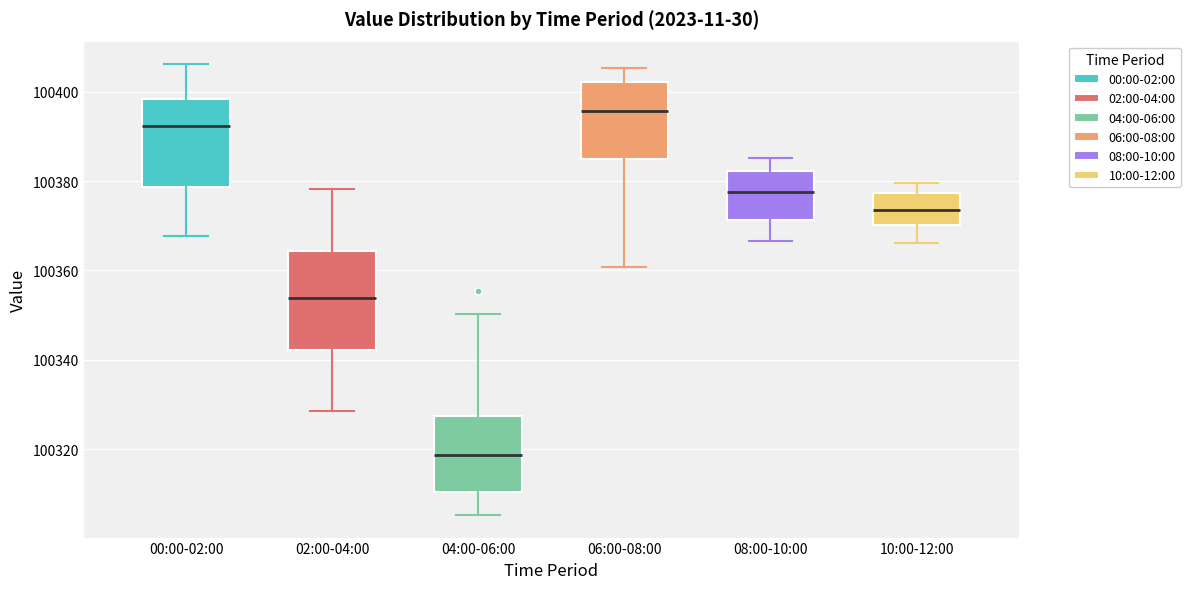

Reading left to right, read every box against the y-axis: the position of its median line, the range the box covers, and the ends of its whiskers. The values are not printed on the chart, so give them approximately, as read against the axis.

00:00-02:00: median 100392, box 100378 to 100398, whiskers 100368 to 100406
02:00-04:00: median 100354, box 100342 to 100364, whiskers 100328 to 100378
04:00-06:00: median 100318, box 100310 to 100328, whiskers 100306 to 100350
06:00-08:00: median 100396, box 100386 to 100402, whiskers 100360 to 100406
08:00-10:00: median 100378, box 100372 to 100382, whiskers 100366 to 100386
10:00-12:00: median 100374, box 100370 to 100378, whiskers 100366 to 100380